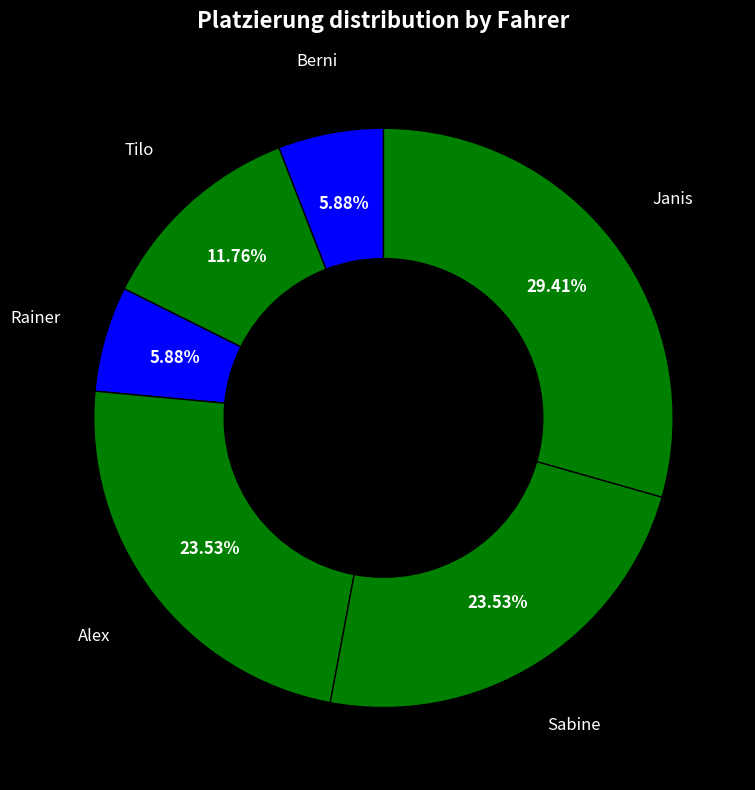

What is the ratio of the value at Tilo to the value at Rainer?

2.0